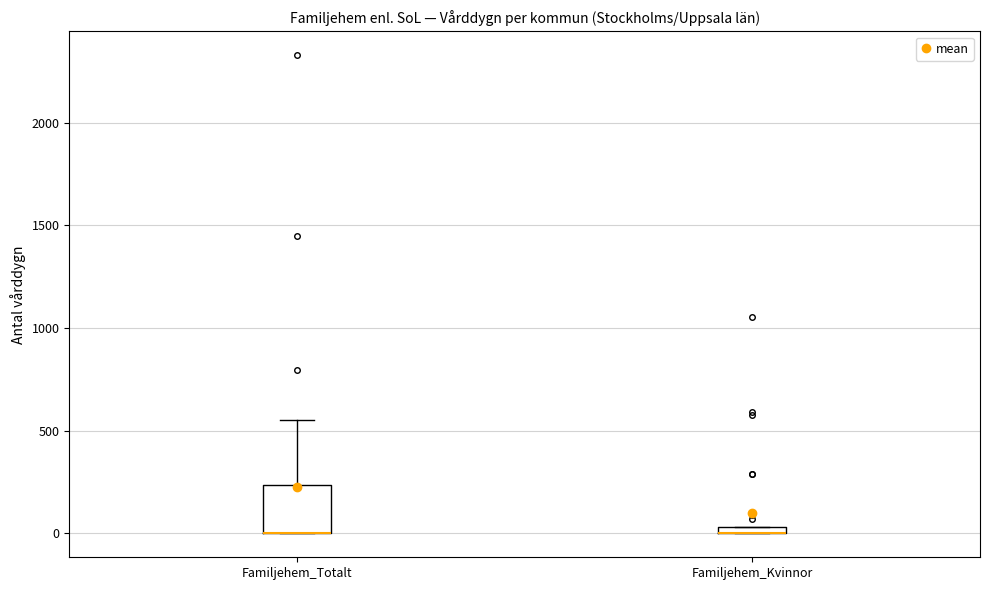

Where is the lower edge of the box for Familjehem_Totalt on the y-axis? The values are not printed on the chart, so give them approximately, as read against the axis.

0